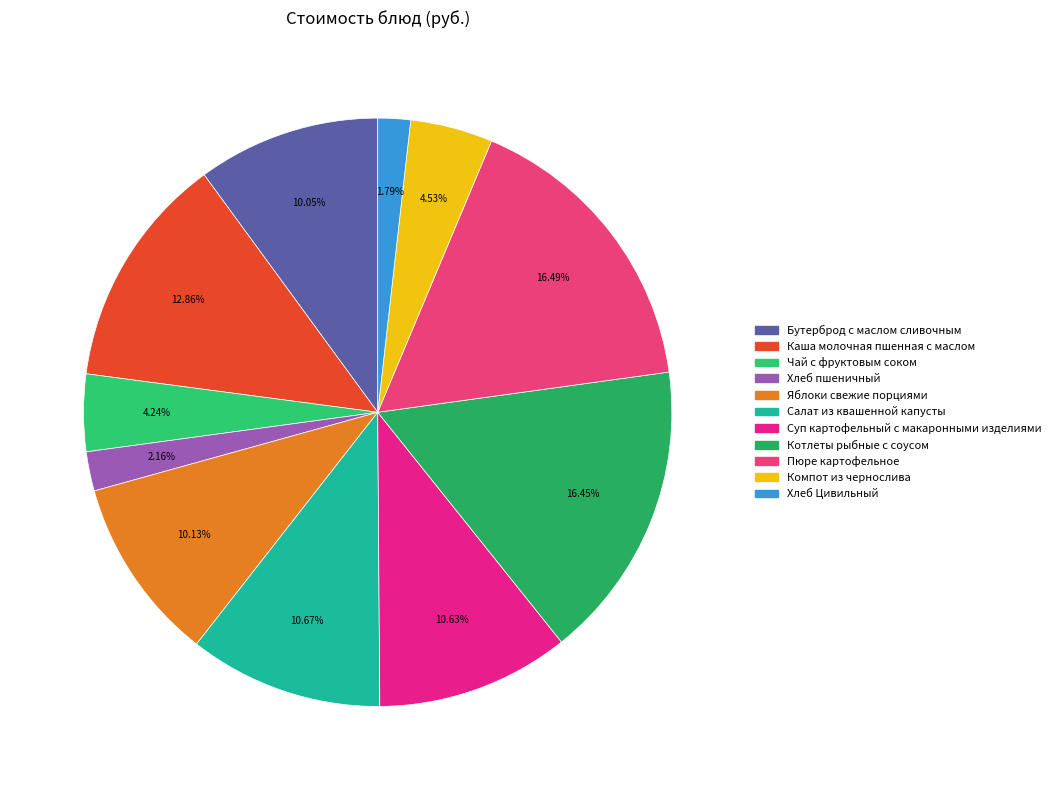

How many segments does this pie chart have?

11